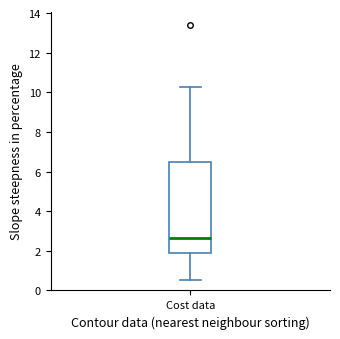

Where is the lower edge of the box for Cost data on the y-axis? The values are not printed on the chart, so give them approximately, as read against the axis.

1.8